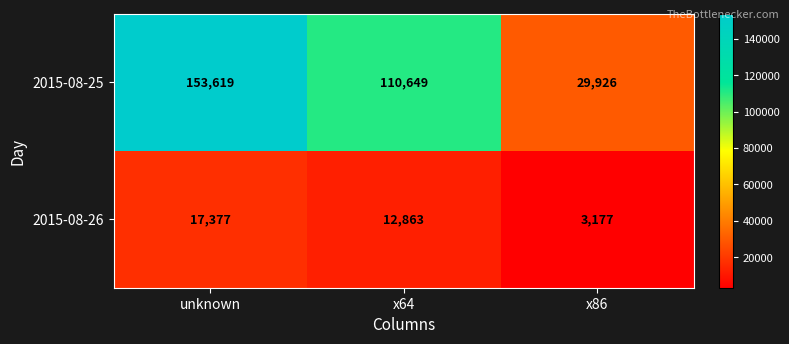

What is the maximum value shown in the chart?

153619